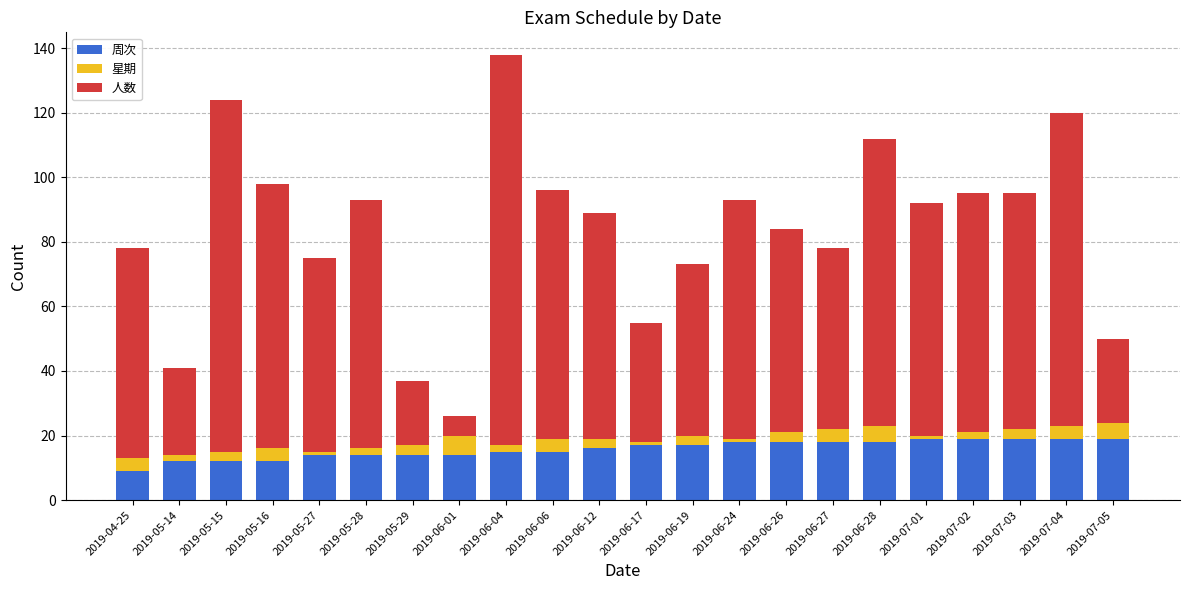

At which category is the sum across all series the highest?

2019-06-04